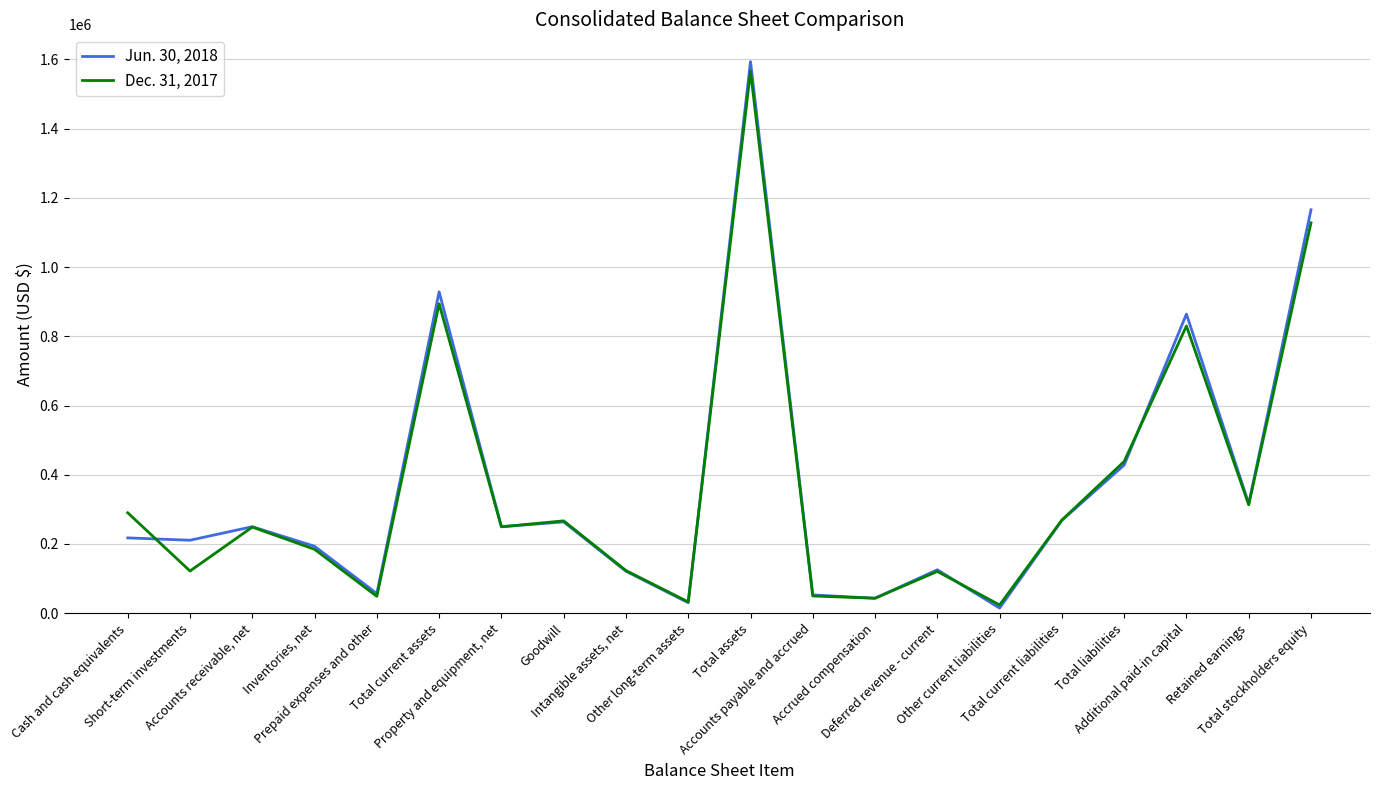

At which category is the sum across all series the highest?

Total assets